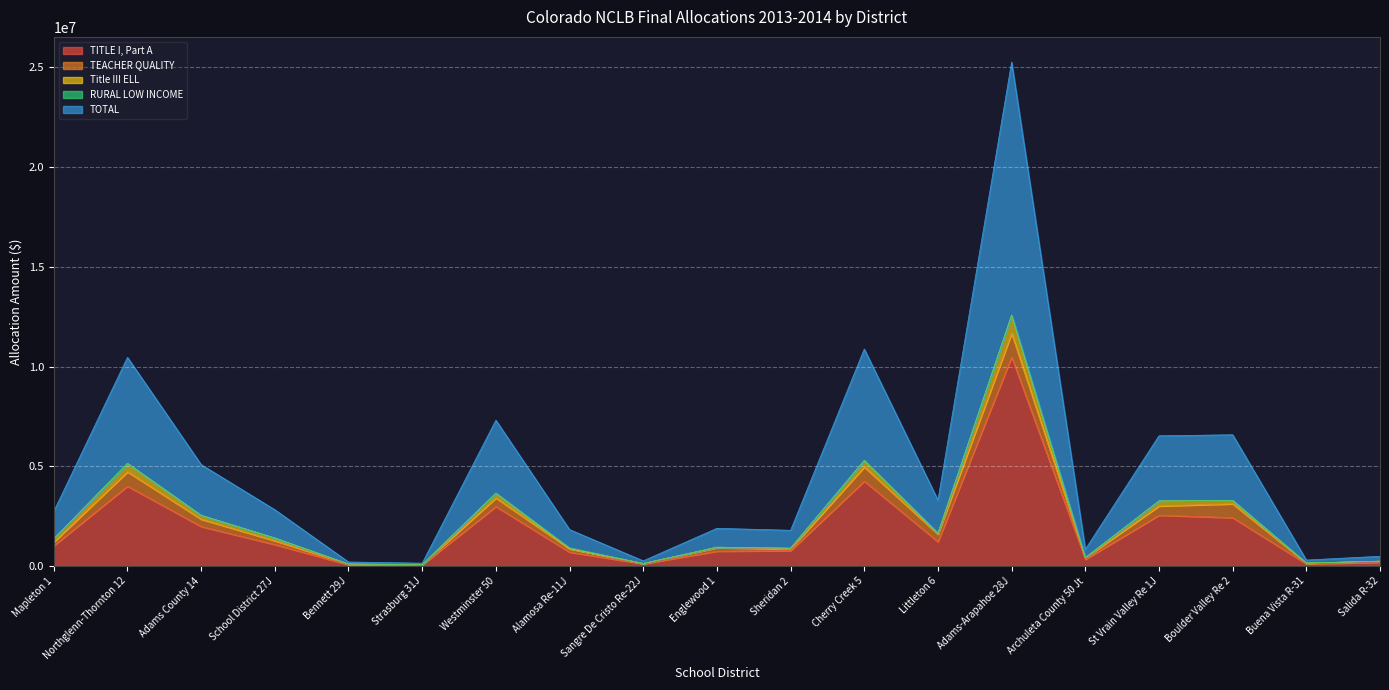

What is the maximum value for TITLE I, Part A?

10477109.3